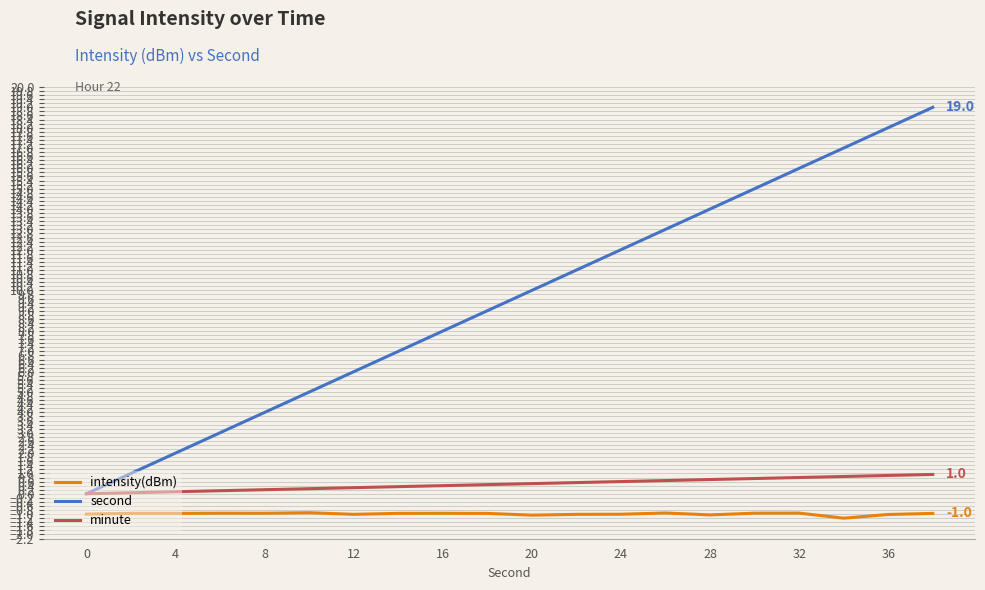

True or false: intensity(dBm) and minute intersect in this chart.

False